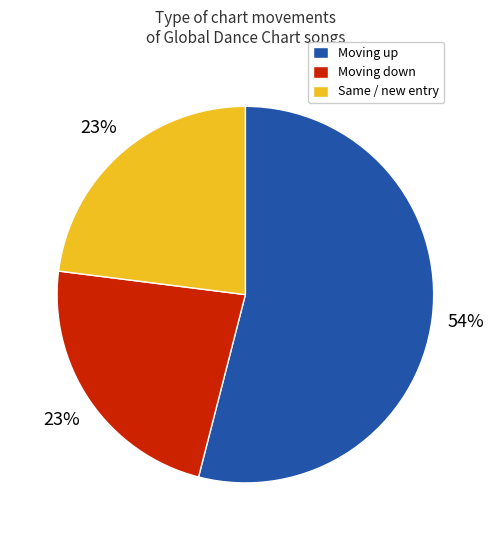

Is it true that Same / new entry is 23% of the pie?

True